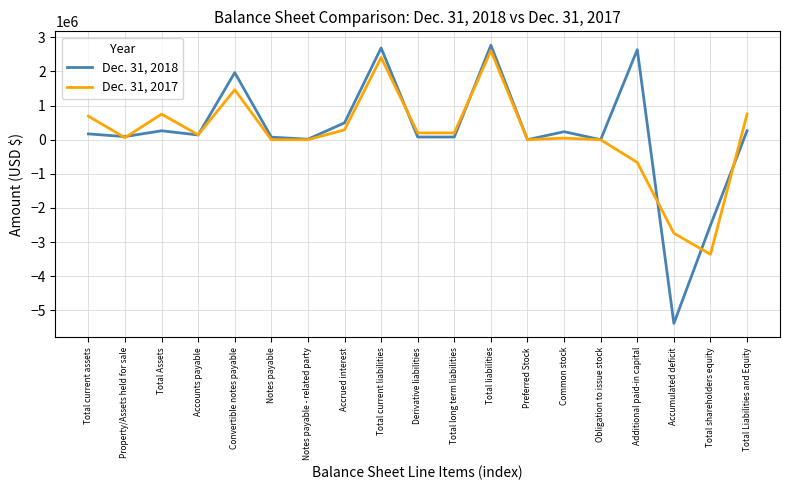

Is it true that Dec. 31, 2017 equals 144660 at Accounts payable?

True